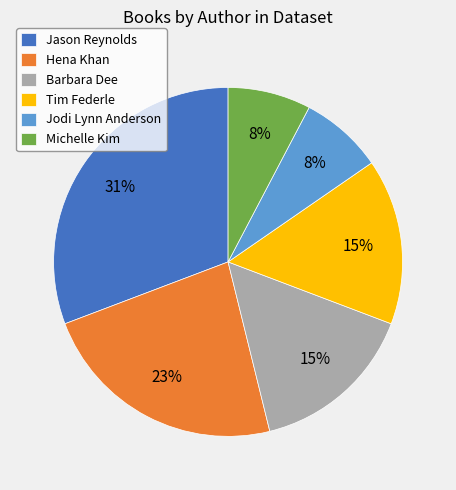

Which category has the biggest portion of the pie?

Jason Reynolds